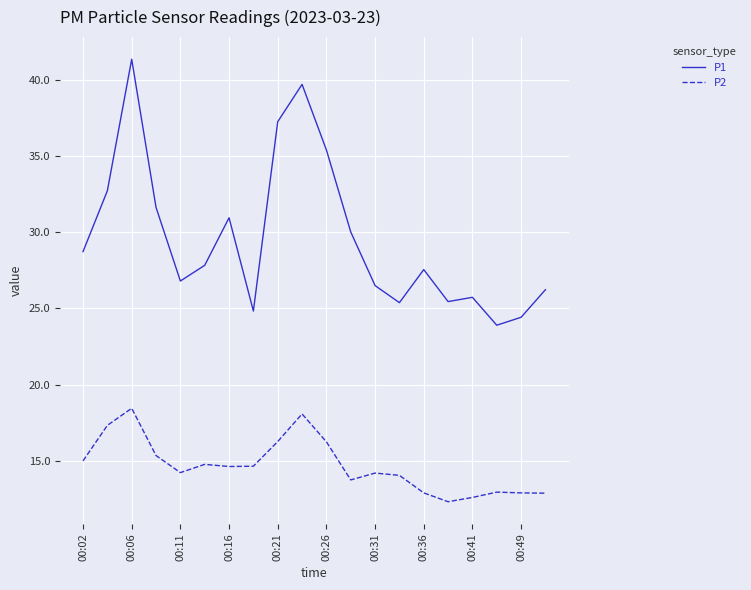

What is the minimum value shown in the chart?

12.3